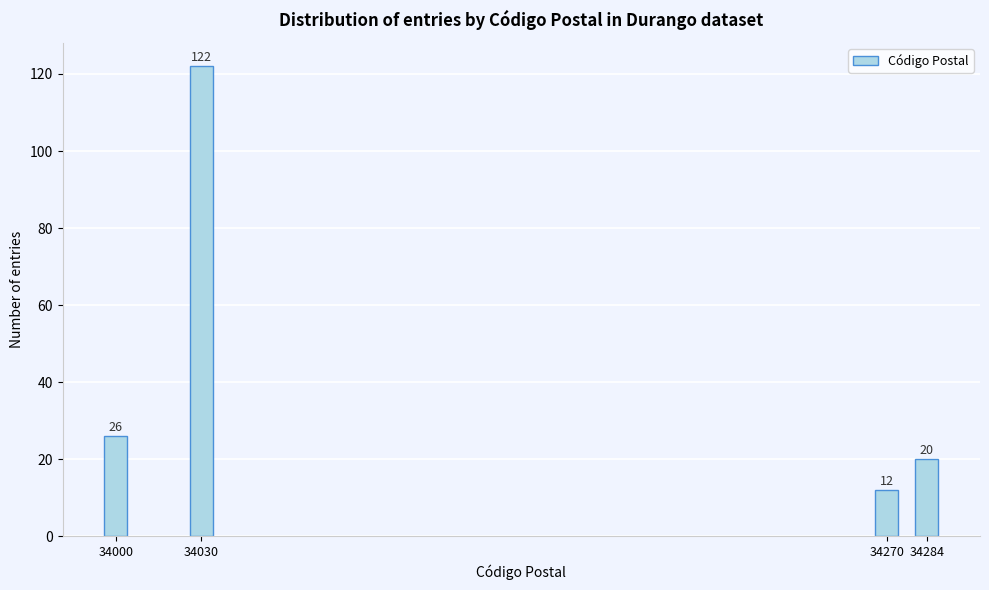

Reading left to right, what are all the values shown in this chart?

34000=26	34030=122	34270=12	34284=20